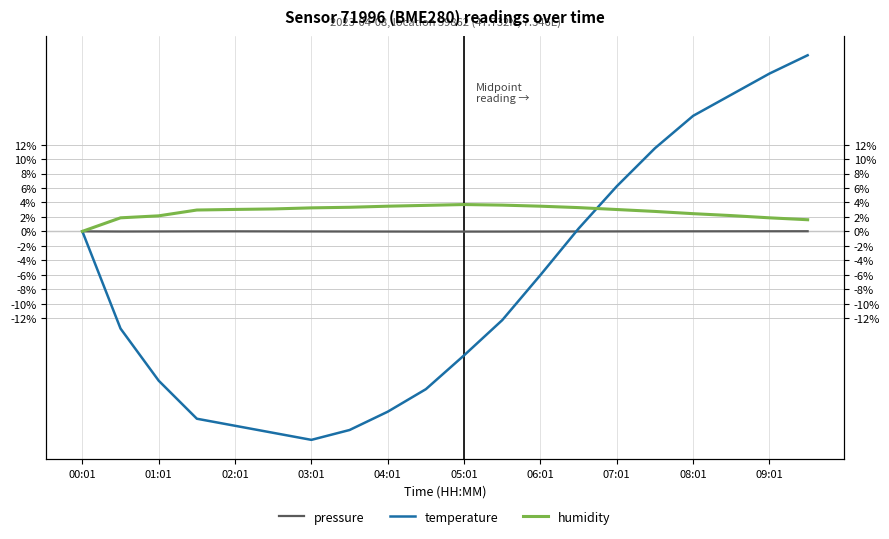

How many intersections are there between temperature and humidity?

1